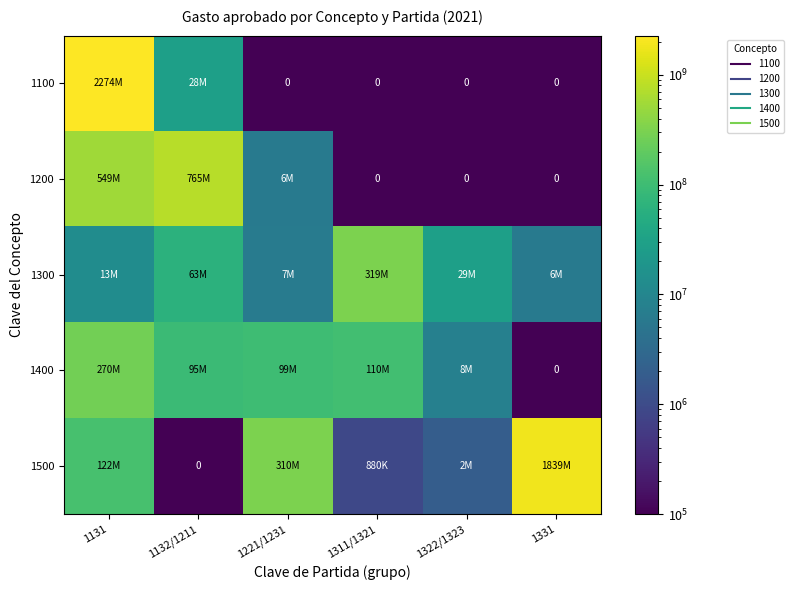

The value of 1300 at 1322/1323 is 29304022. True or false?

True